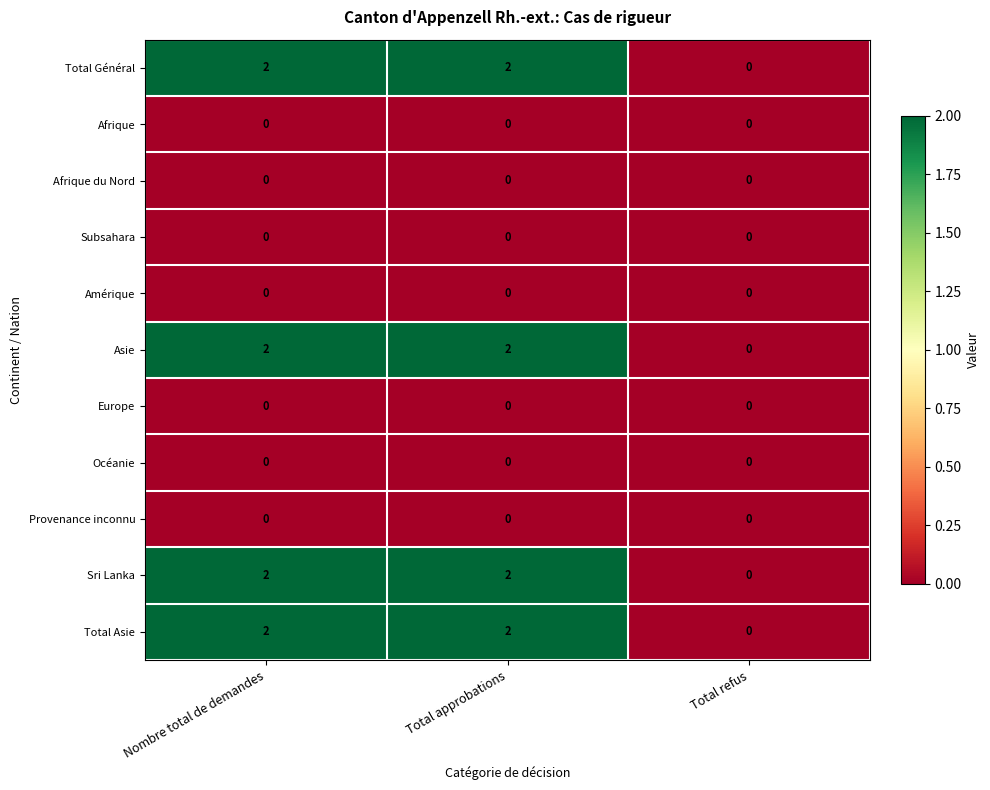

The Total Asie series shows 2 at Total approbations. True or false?

True